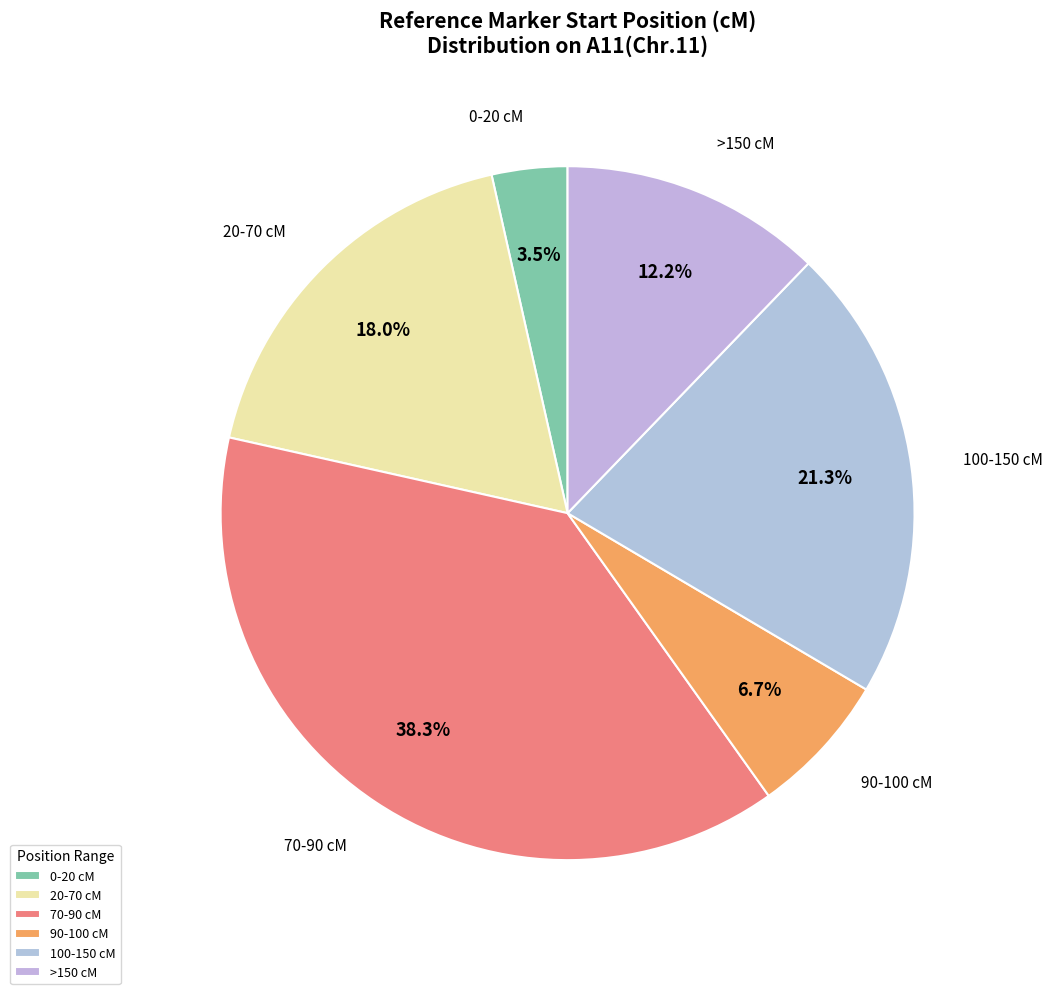

Which slice is the largest?

70-90 cM